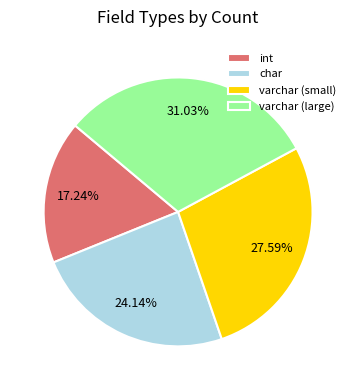

Between int and varchar (large), which is larger?

varchar (large)